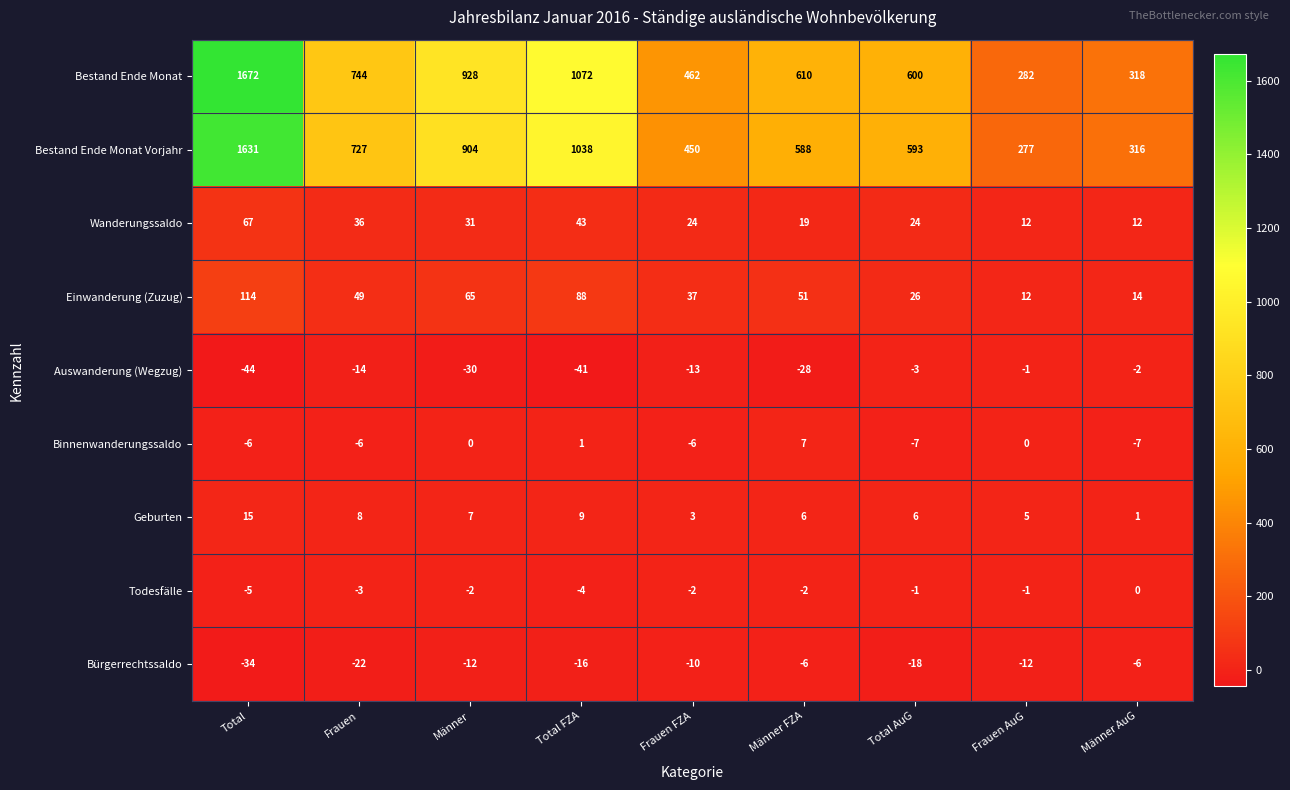

What is the difference between the second highest and second lowest values in the Todesfälle series?

3